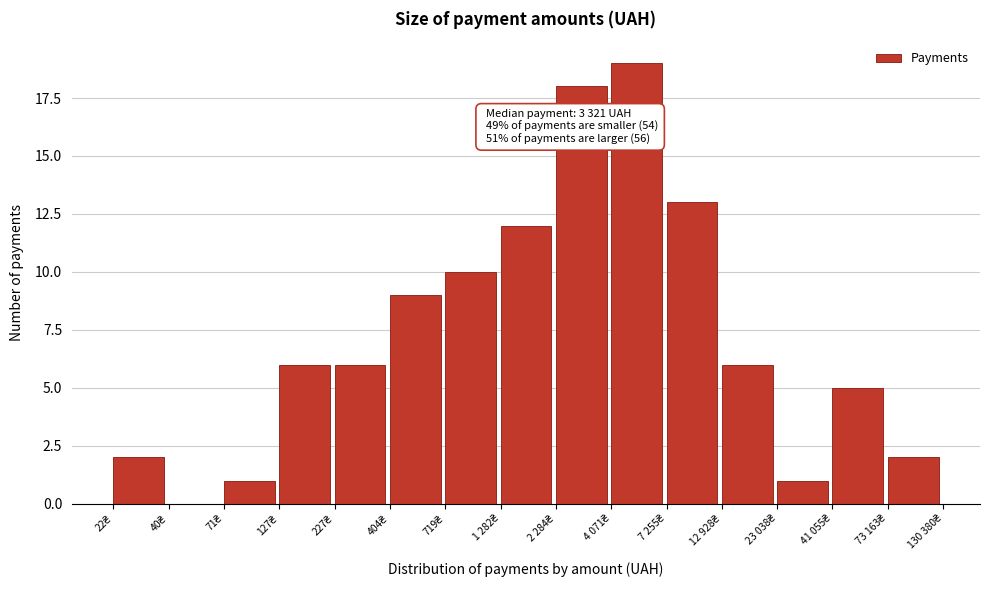

What is the maximum value shown in the chart?

19